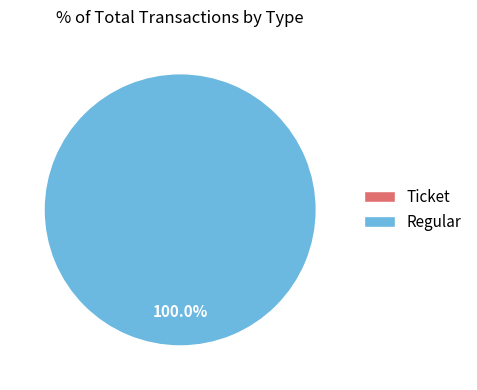

Count the number of slices in the pie.

2